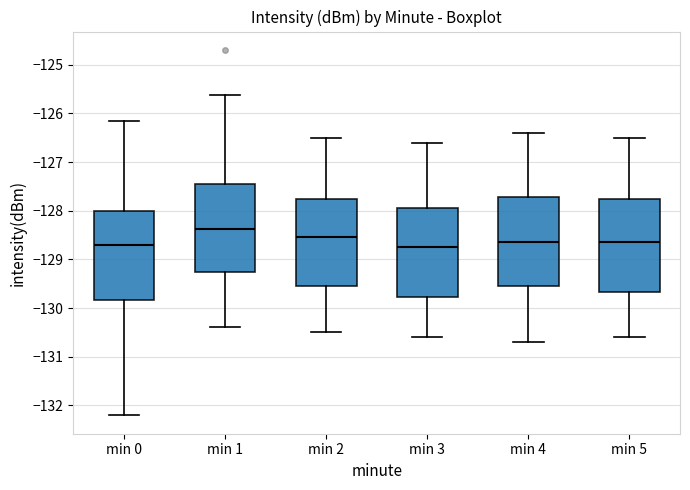

Reading left to right, transcribe this box plot: for each box, give where its median line is, the range the box spans, and where its two whiskers end, as read against the y-axis. The values are not printed on the chart, so give them approximately, as read against the axis.

min 0: median -128.7, box -129.8 to -128.0, whiskers -132.2 to -126.2
min 1: median -128.4, box -129.2 to -127.4, whiskers -130.4 to -125.6
min 2: median -128.5, box -129.5 to -127.7, whiskers -130.5 to -126.5
min 3: median -128.7, box -129.8 to -127.9, whiskers -130.6 to -126.6
min 4: median -128.6, box -129.5 to -127.7, whiskers -130.7 to -126.4
min 5: median -128.6, box -129.7 to -127.7, whiskers -130.6 to -126.5